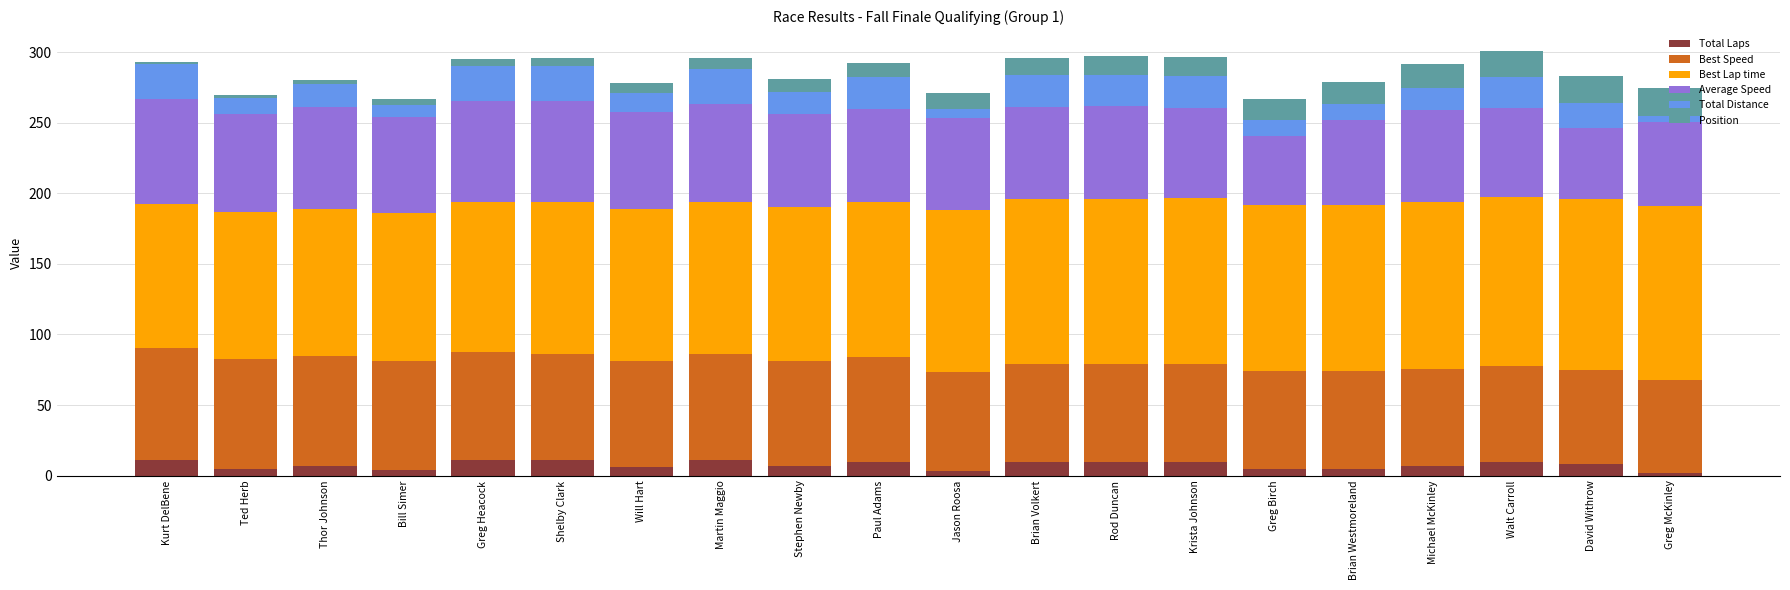

What is the average value of the Total Laps series?

7.7